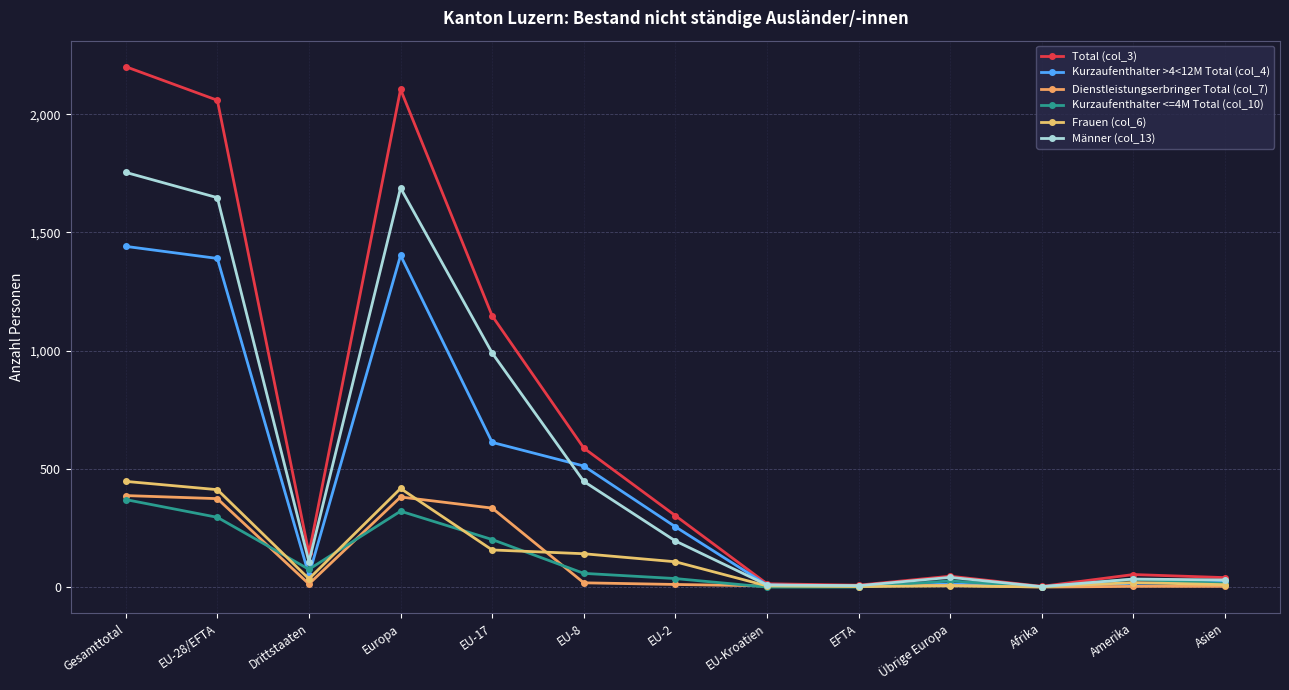

What is the sum of the Kurzaufenthalter >4<12M Total (col_4) values at EU-2 and Drittstaaten?

306